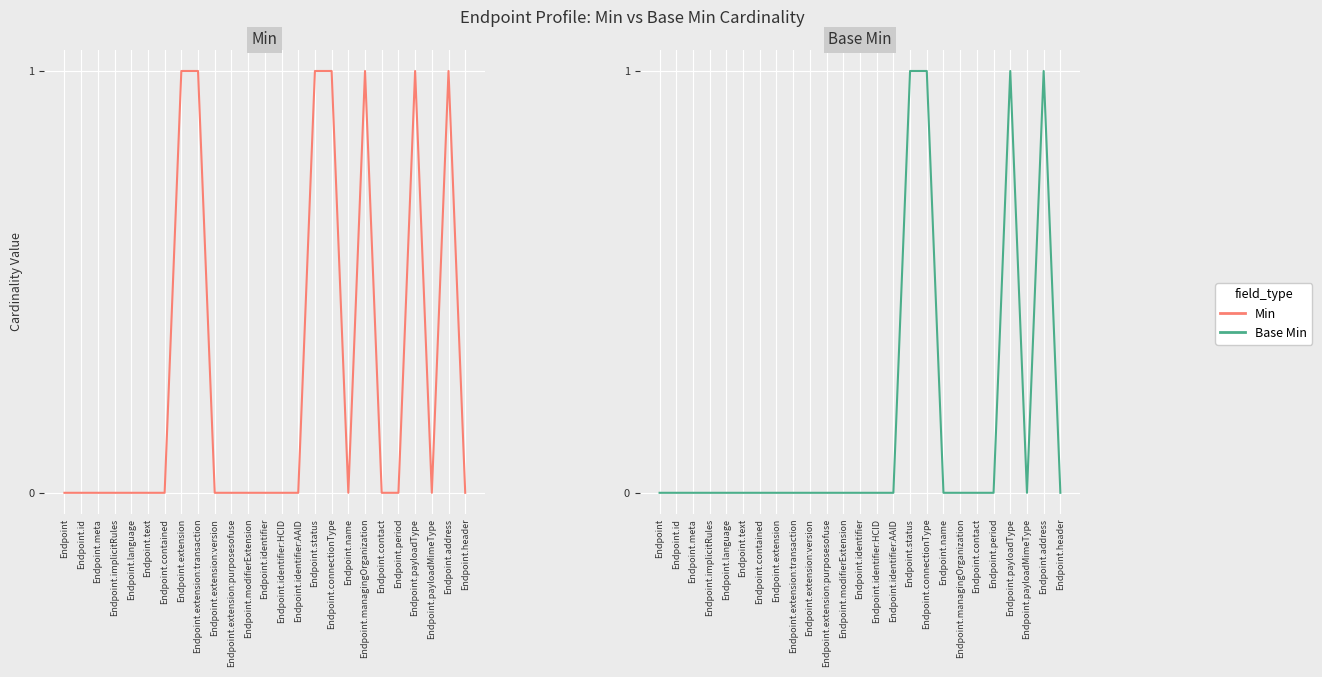

At Endpoint.extension:purposesofuse, list the series in order from smallest to largest.

Min, Base Min